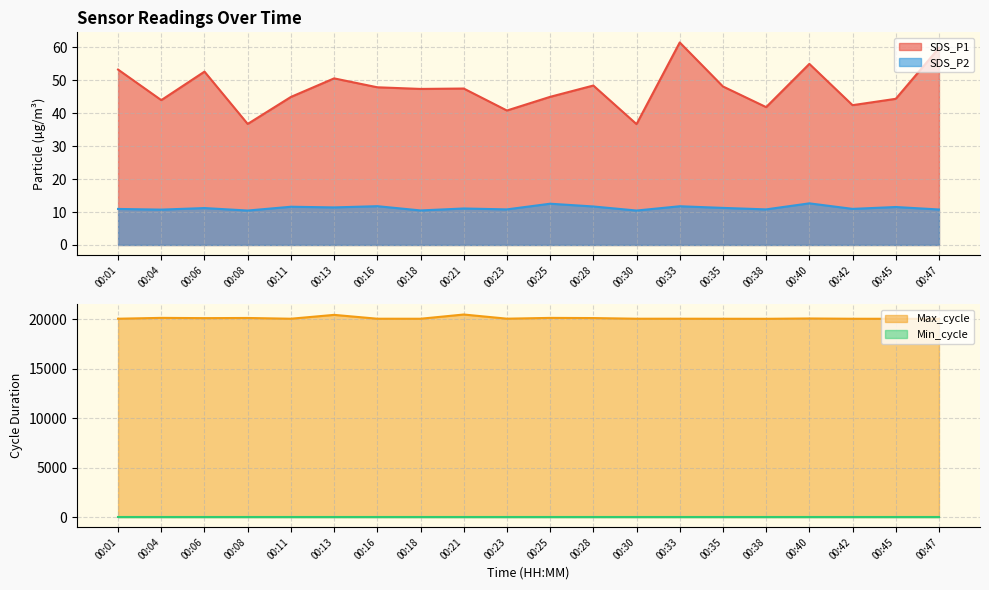

What is the value of the Max_cycle point at the 14th from the left?

20049.0